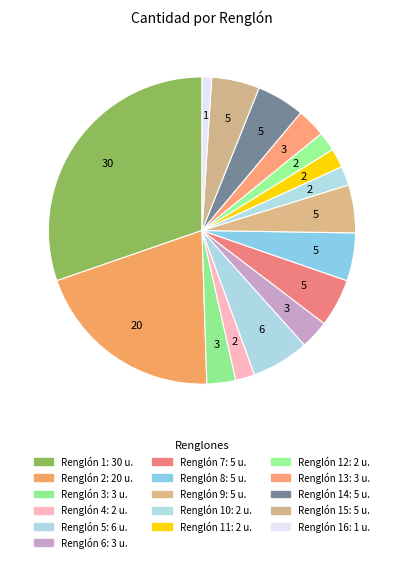

To the nearest percent, what is the difference between the largest and smallest slice percentages?

29%